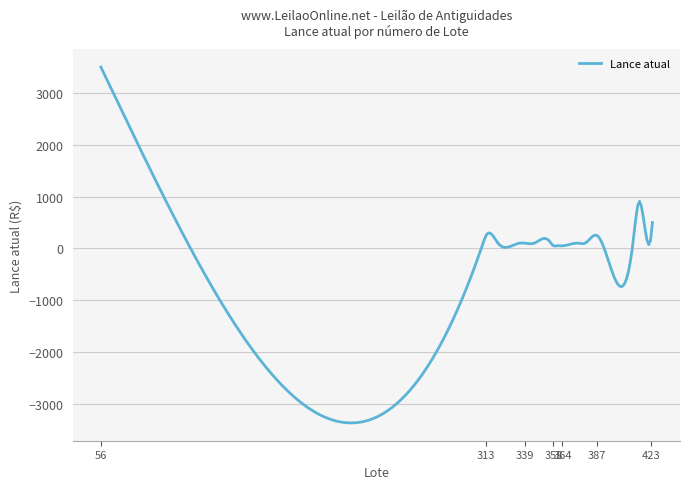

What is the difference between the maximum and minimum values?

6868.2